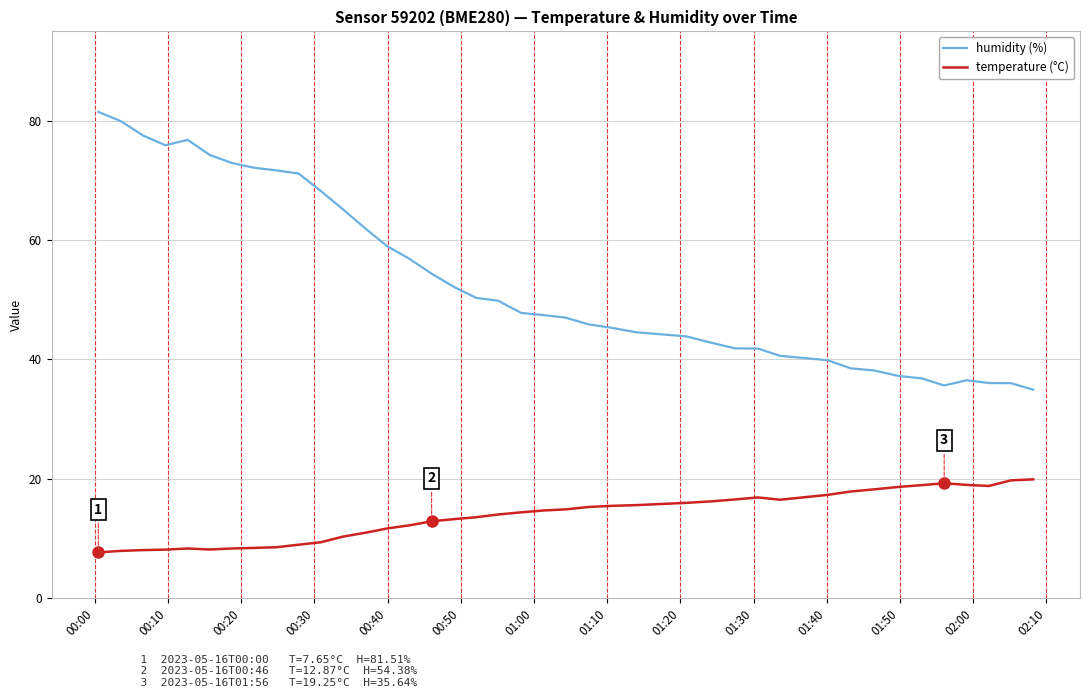

What is the maximum value shown in the chart?

81.5